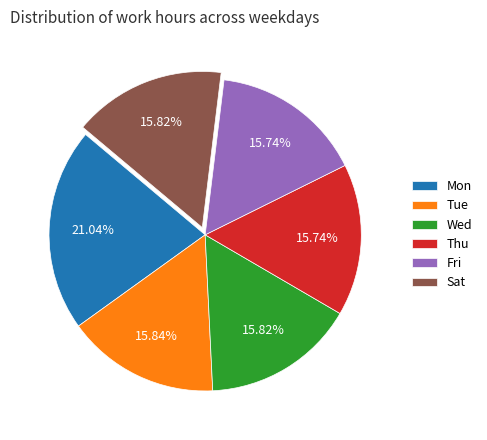

What is the largest slice in the pie chart?

Mon